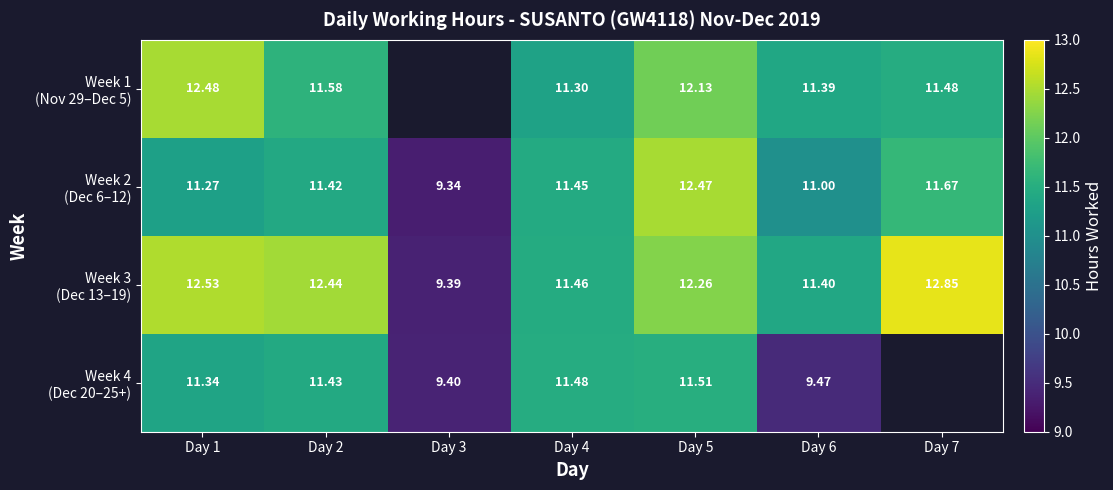

True or false: Week 4 (Dec 20–25+) has a value of 9.4 at Day 3.

True